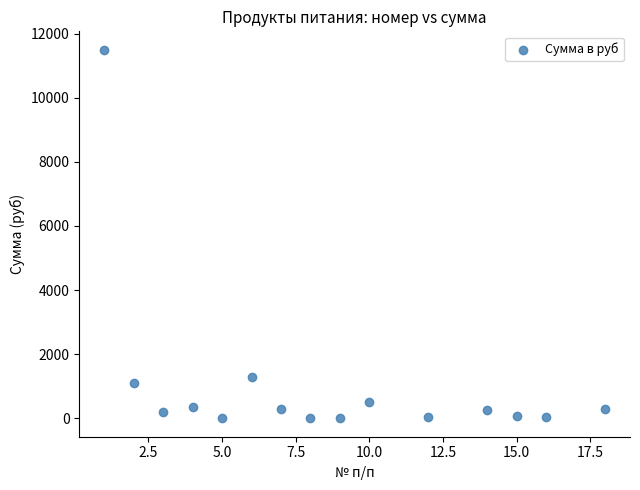

What Y value in the scatter plot is closest to 5748?

1281.6